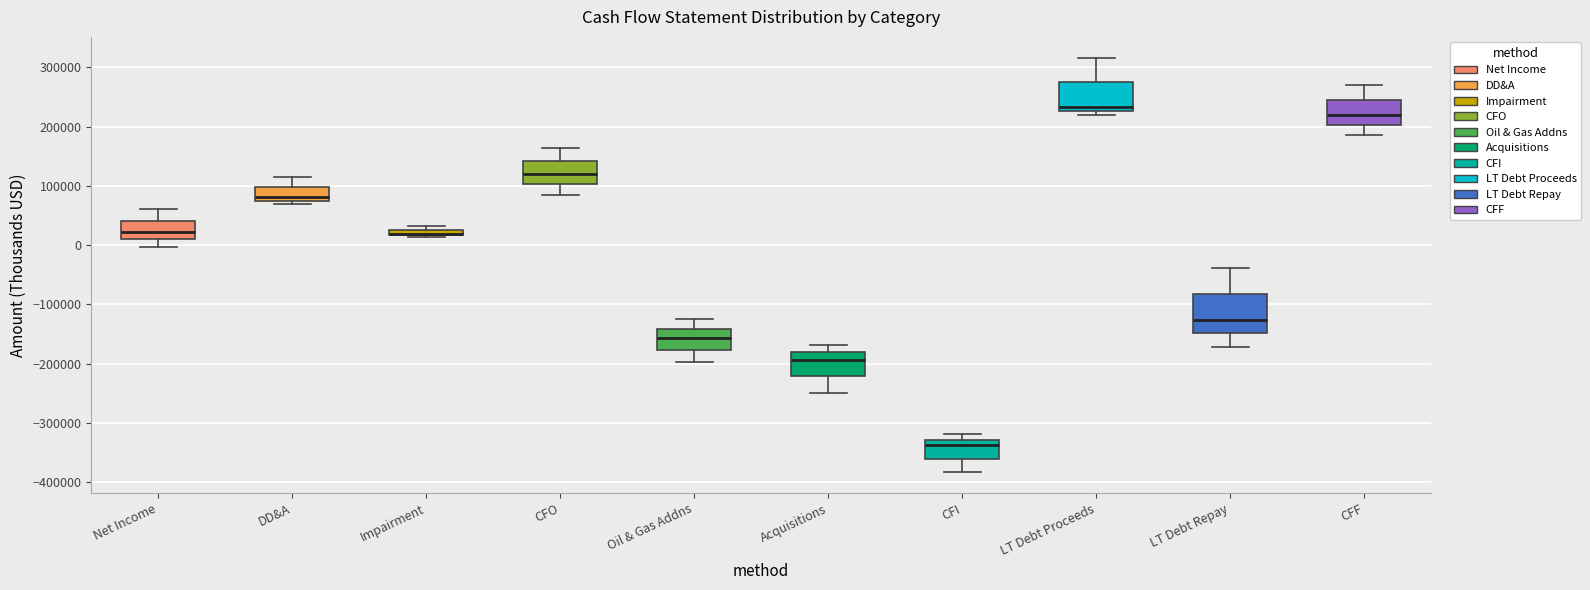

Comparing the boxes themselves (not the whiskers), which one is the tallest?

LT Debt Repay